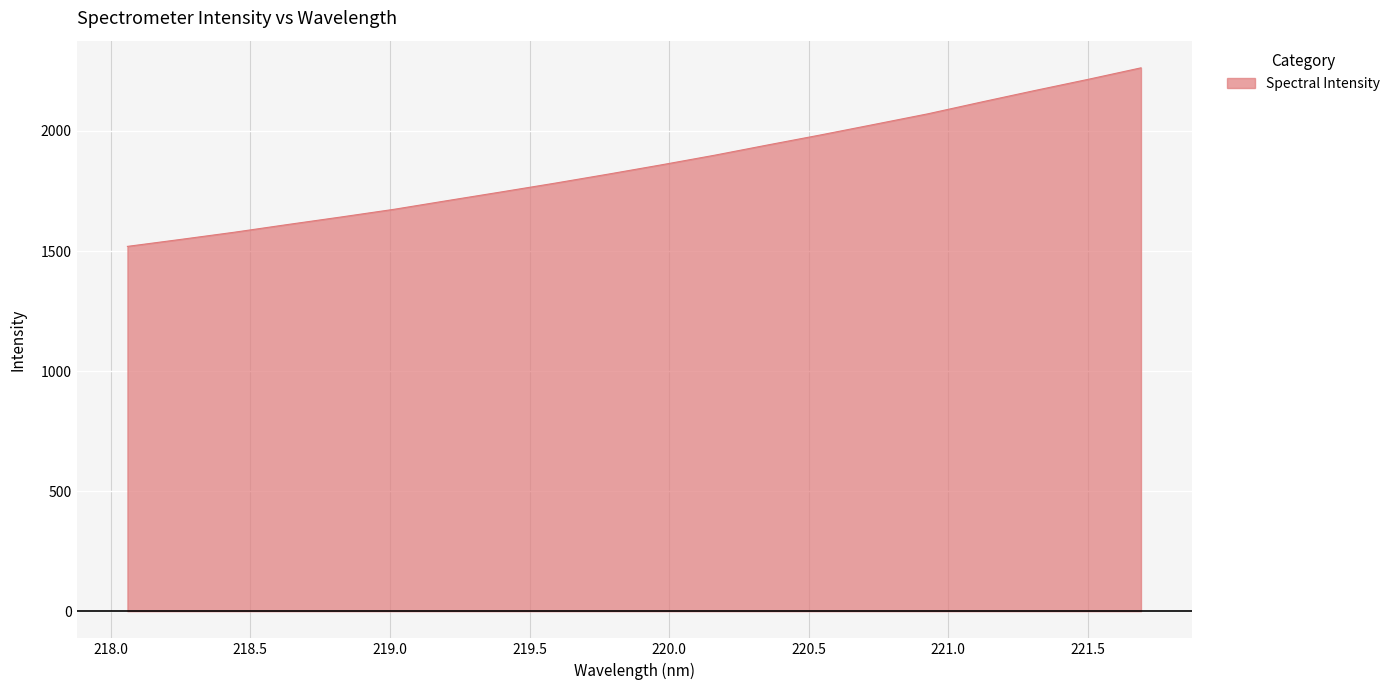

What is the minimum value shown in the chart?

1519.4